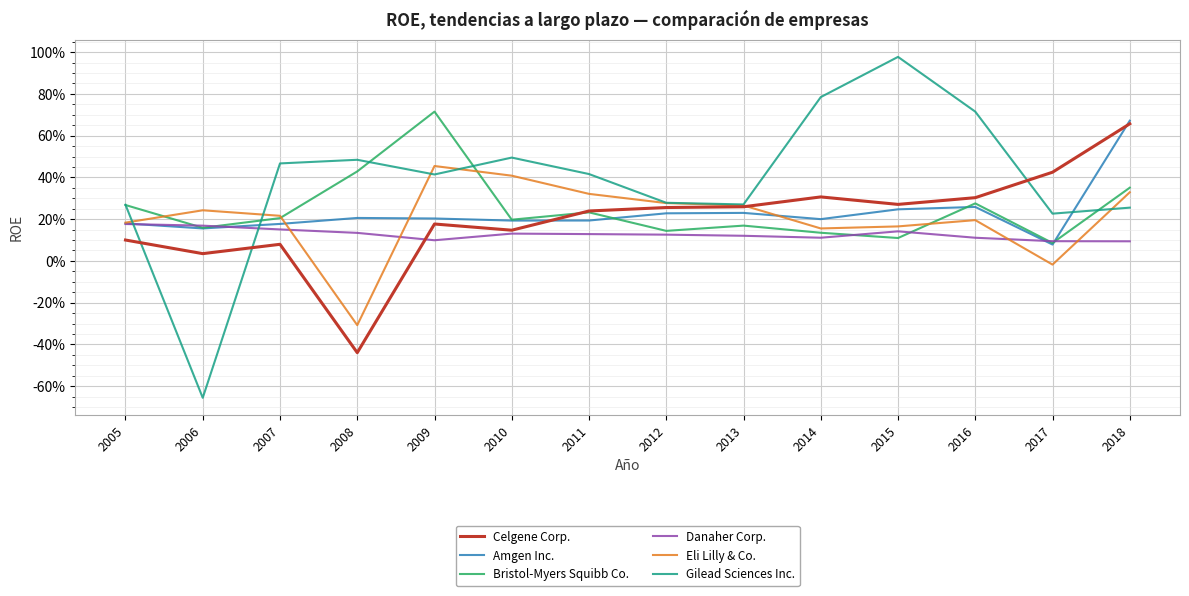

Reading left to right, transcribe all the data shown in this chart.

Celgene Corp.: 2005=0.1	2006=0.0	2007=0.1	2008=-0.4	2009=0.2	2010=0.1	2011=0.2	2012=0.3	2013=0.3	2014=0.3	2015=0.3	2016=0.3	2017=0.4	2018=0.7
Amgen Inc.: 2005=0.2	2006=0.2	2007=0.2	2008=0.2	2009=0.2	2010=0.2	2011=0.2	2012=0.2	2013=0.2	2014=0.2	2015=0.2	2016=0.3	2017=0.1	2018=0.7
Bristol-Myers Squibb Co.: 2005=0.3	2006=0.2	2007=0.2	2008=0.4	2009=0.7	2010=0.2	2011=0.2	2012=0.1	2013=0.2	2014=0.1	2015=0.1	2016=0.3	2017=0.1	2018=0.4
Danaher Corp.: 2005=0.2	2006=0.2	2007=0.2	2008=0.1	2009=0.1	2010=0.1	2011=0.1	2012=0.1	2013=0.1	2014=0.1	2015=0.1	2016=0.1	2017=0.1	2018=0.1
Eli Lilly & Co.: 2005=0.2	2006=0.2	2007=0.2	2008=-0.3	2009=0.5	2010=0.4	2011=0.3	2012=0.3	2013=0.3	2014=0.2	2015=0.2	2016=0.2	2017=-0.0	2018=0.3
Gilead Sciences Inc.: 2005=0.3	2006=-0.7	2007=0.5	2008=0.5	2009=0.4	2010=0.5	2011=0.4	2012=0.3	2013=0.3	2014=0.8	2015=1.0	2016=0.7	2017=0.2	2018=0.3